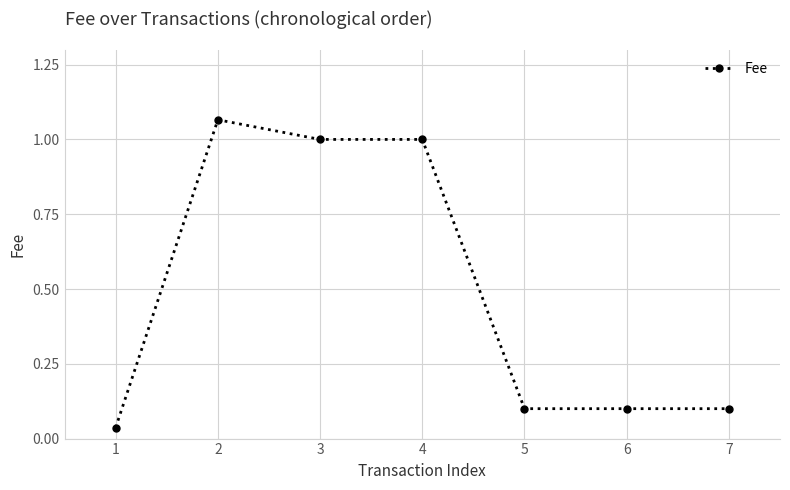

Where is the first local maximum?

2